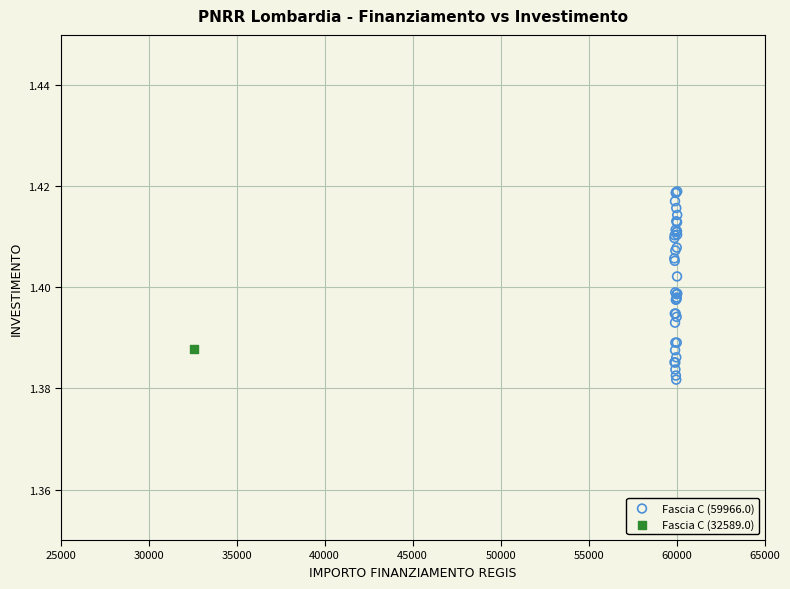

What are all the series names shown in the legend?

Fascia C (59966.0), Fascia C (32589.0)